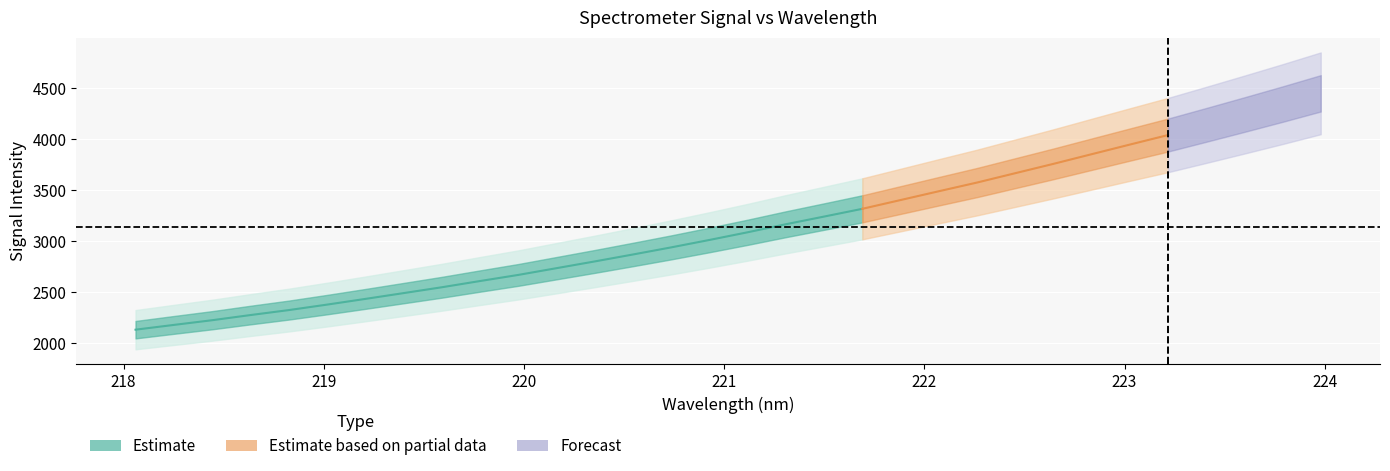

What is the approximate value at 218.0596?

2135.1